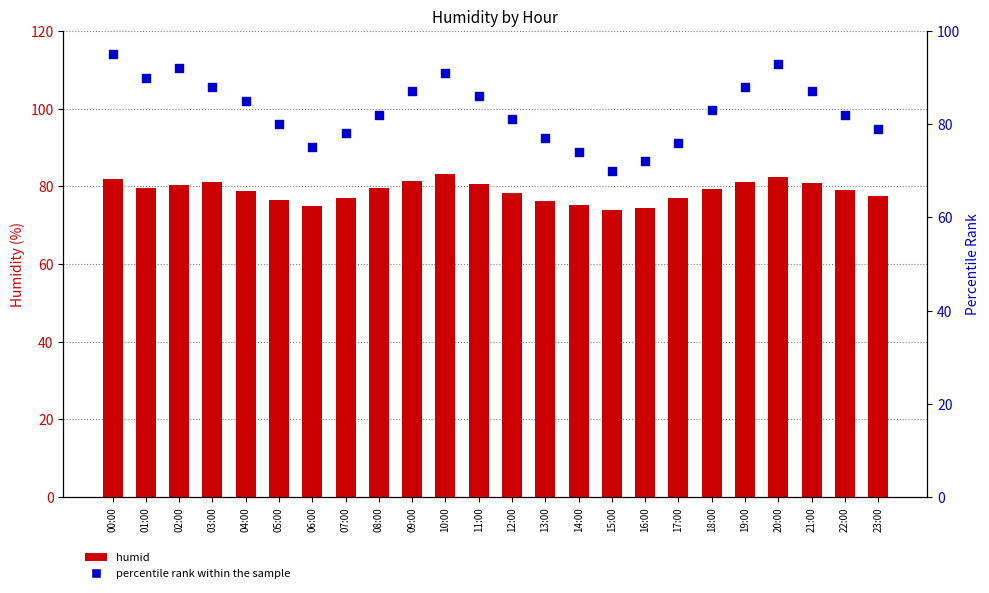

What are all the series names shown in the legend?

humid, percentile rank within the sample